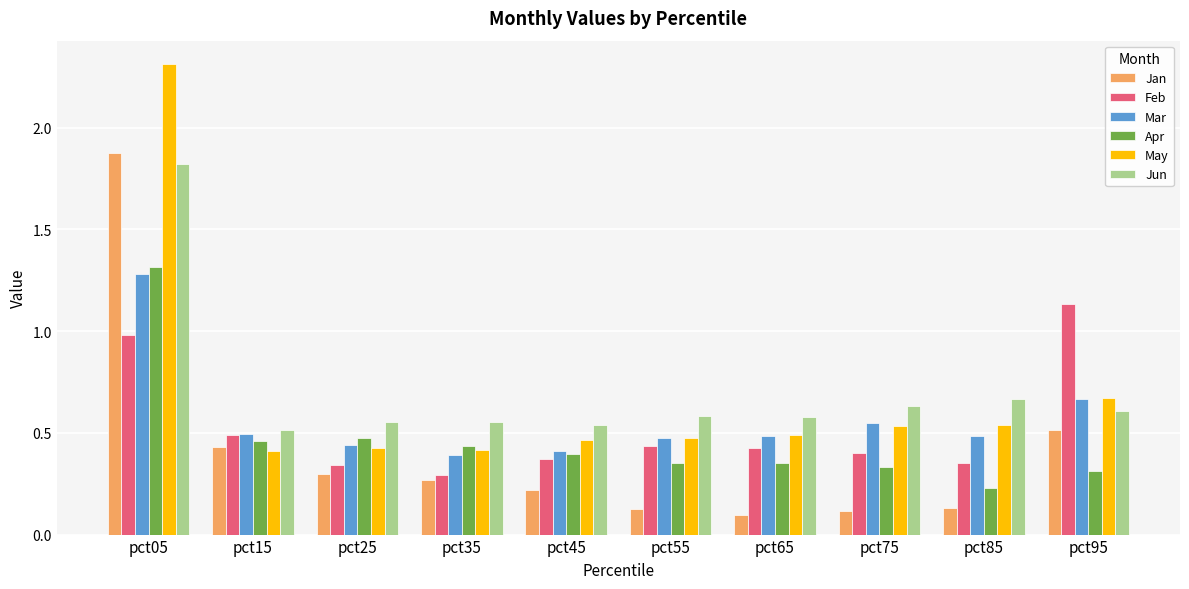

The Mar series shows 0.5 at pct55. True or false?

True